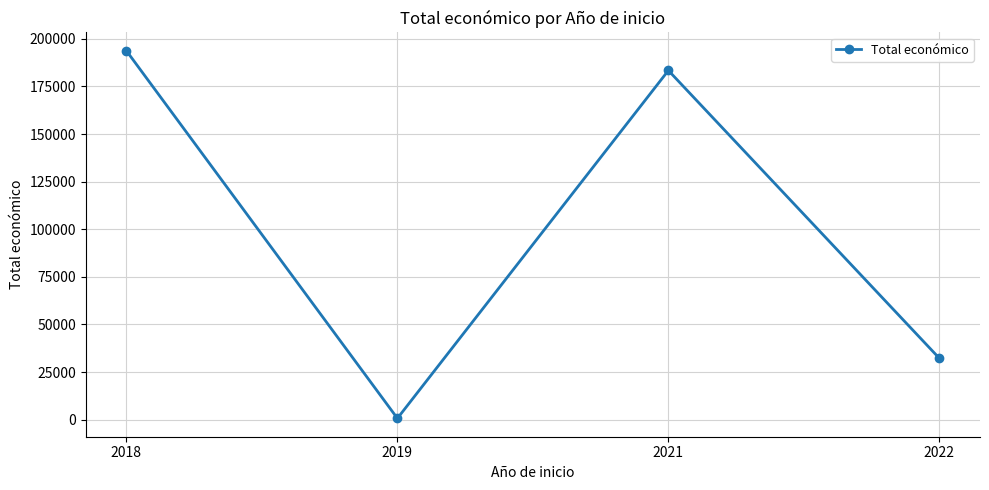

How many points are lower than both their immediate neighbors (excluding endpoints)?

1